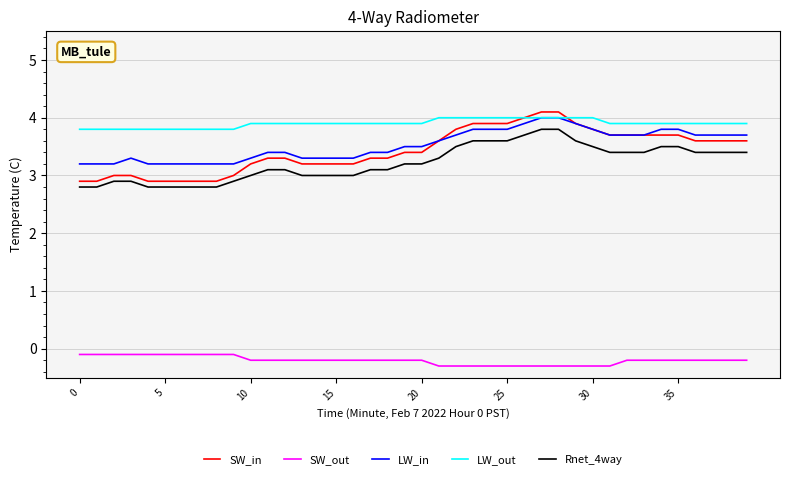

Which series has the largest total across all categories?

LW_out